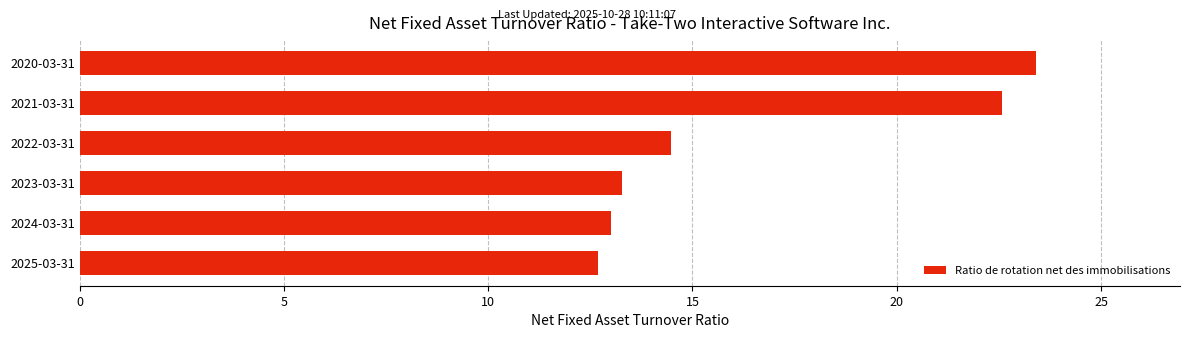

At which label is the value closest to 18?

2022-03-31